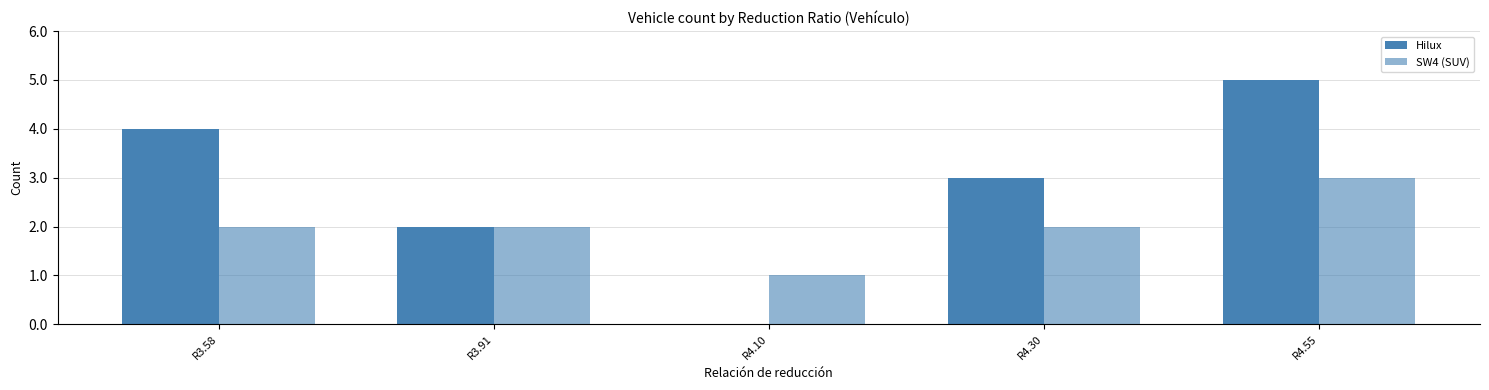

How many values in Hilux are above zero?

4